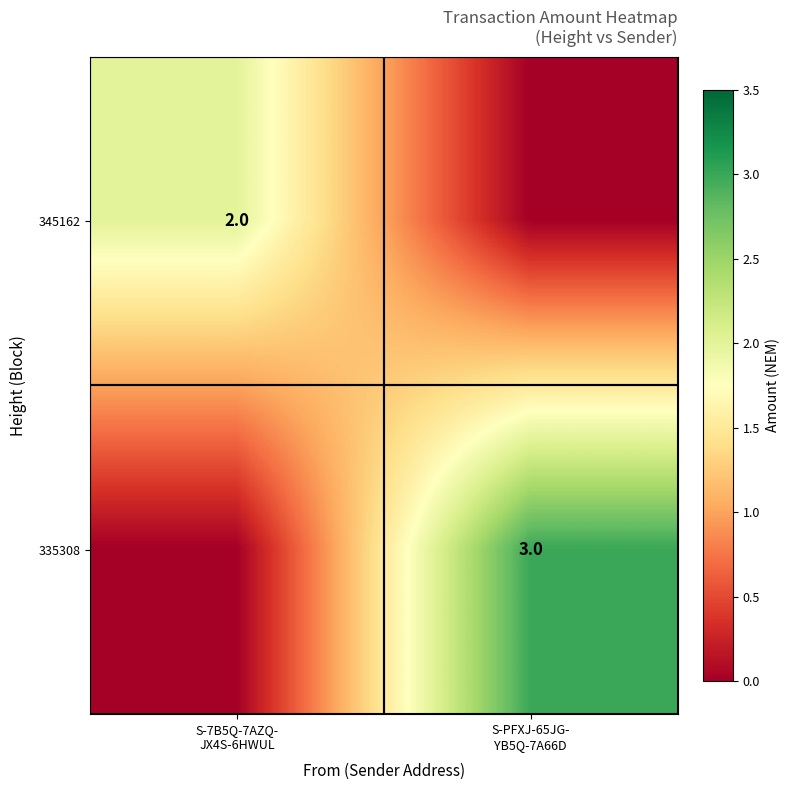

How many values in the 345162 series are below 2?

1